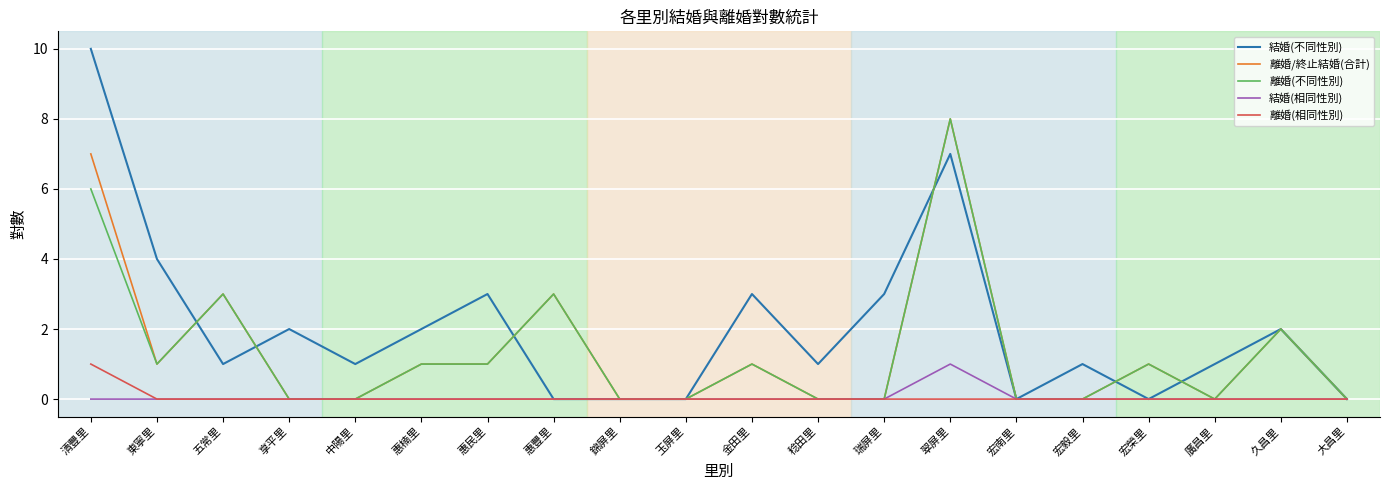

Is it true that 離婚(不同性別) equals -5 at 宏毅里?

False